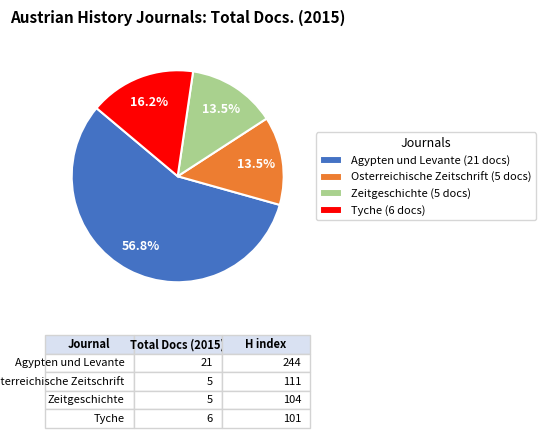

Approximately how many times larger is the value at Zeitgeschichte (5 docs) compared to Tyche (6 docs)?

0.8